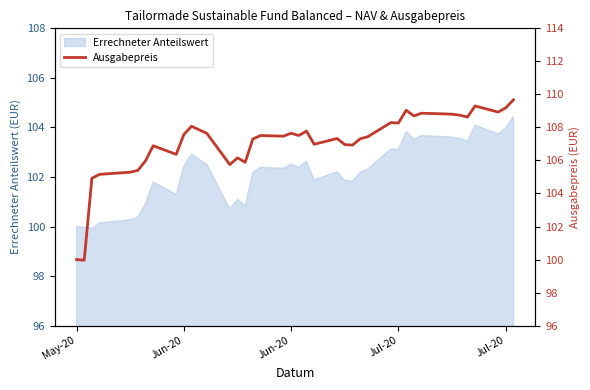

Reading left to right, transcribe all the data shown in this chart.

100.0	100.0	104.9	105.2	105.3	105.4	106.0	106.9	106.4	107.6	108.1	107.6	105.8	106.2	105.9	107.3	107.5	107.5	107.7	107.5	107.8	107.0	107.3	107.0	106.9	107.3	107.4	108.3	108.3	109.0	108.7	108.9	108.8	108.8	108.7	108.6	109.3	108.9	109.2	109.7